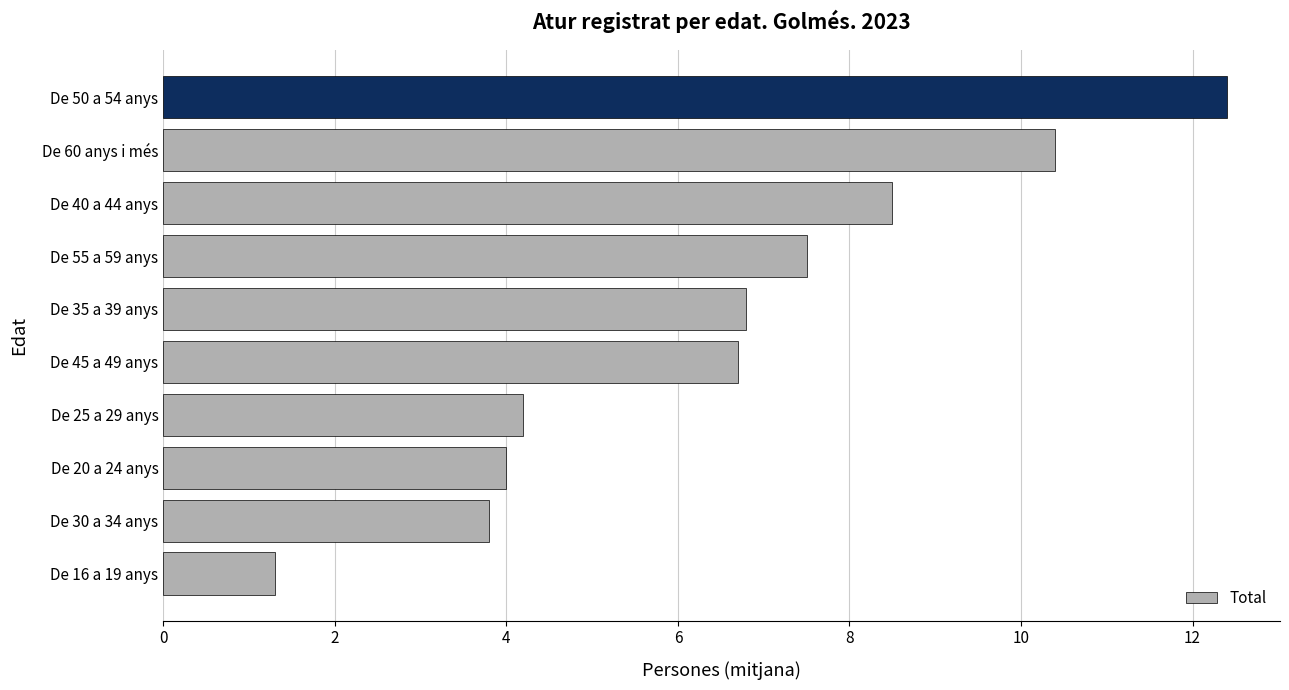

What is the approximate value at De 45 a 49 anys?

6.7